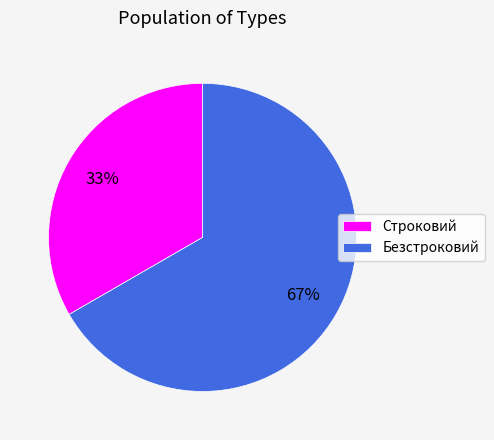

Rank the categories by value from lowest to highest.

Строковий, Безстроковий